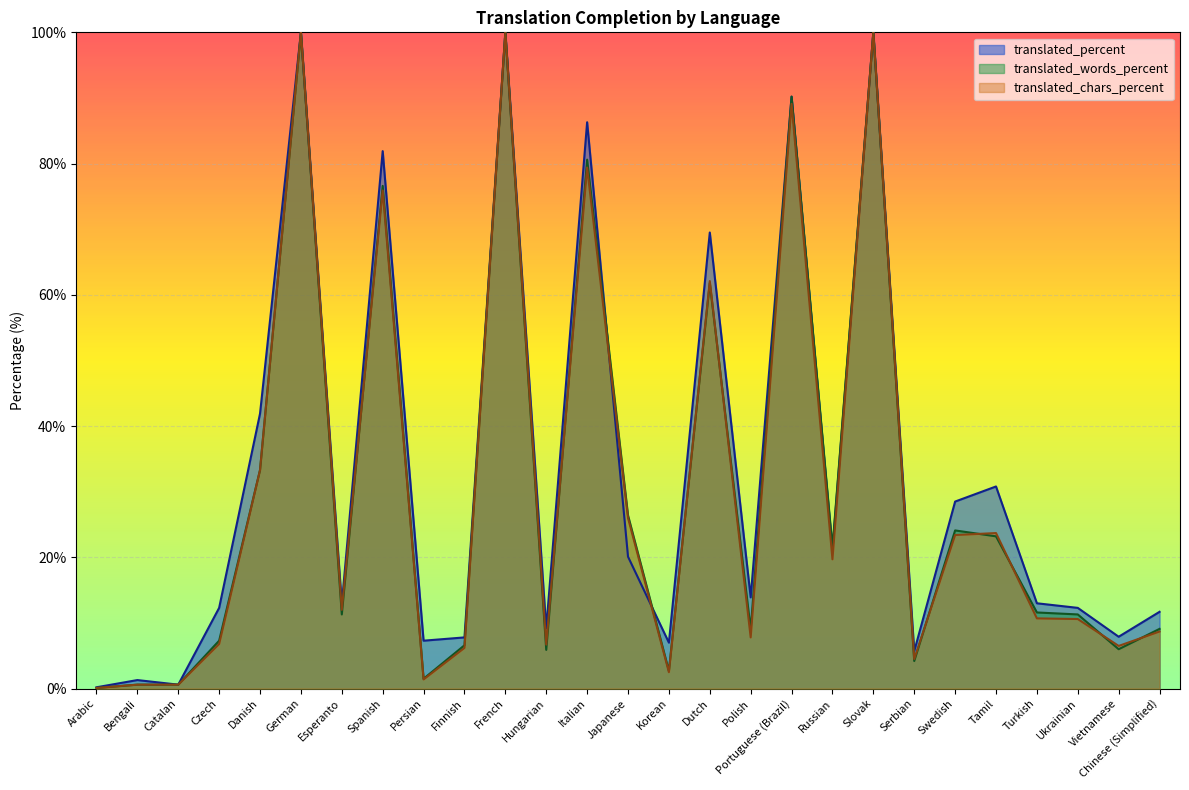

In translated_percent, how many points are lower than both neighbors (excluding endpoints)?

9